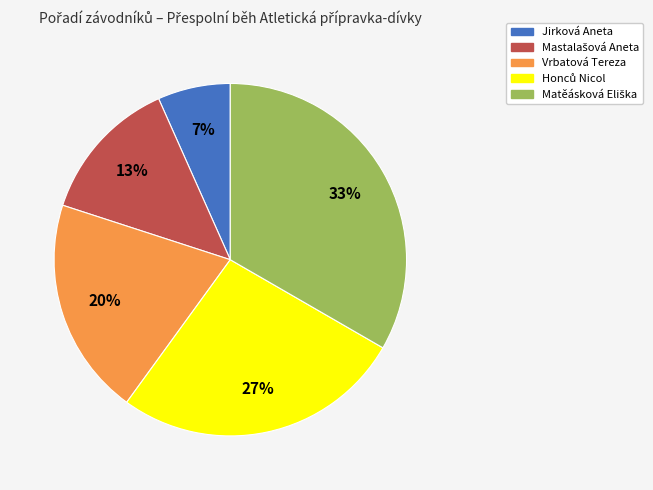

Which slice is the smallest?

Jirková Aneta